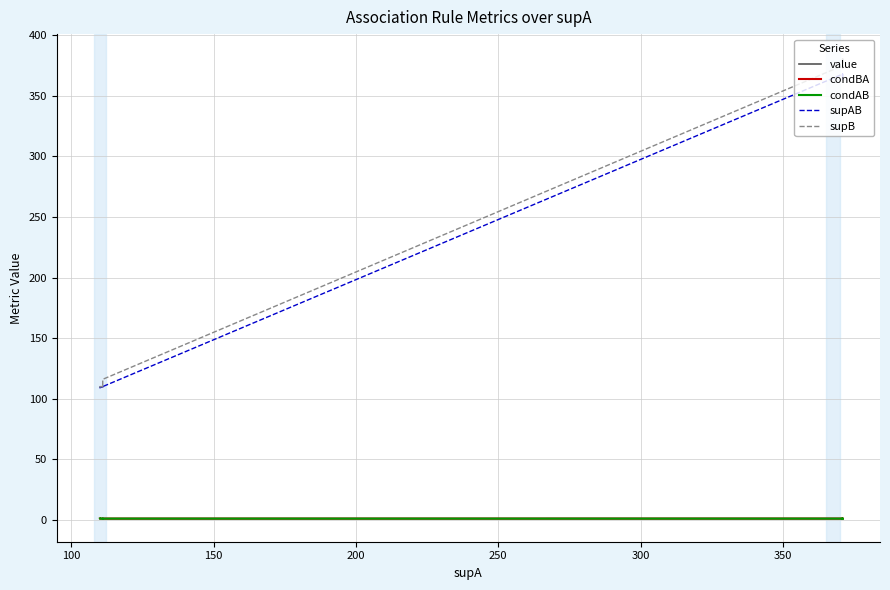

How many categories are shown in the chart?

20